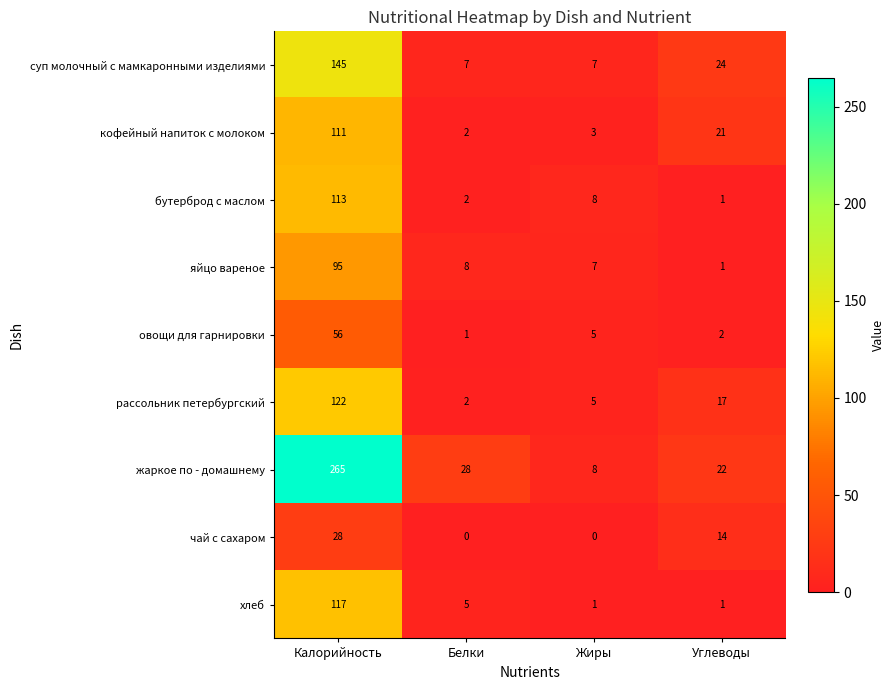

The value of суп молочный с мамкаронными изделиями at Углеводы is 24. True or false?

True